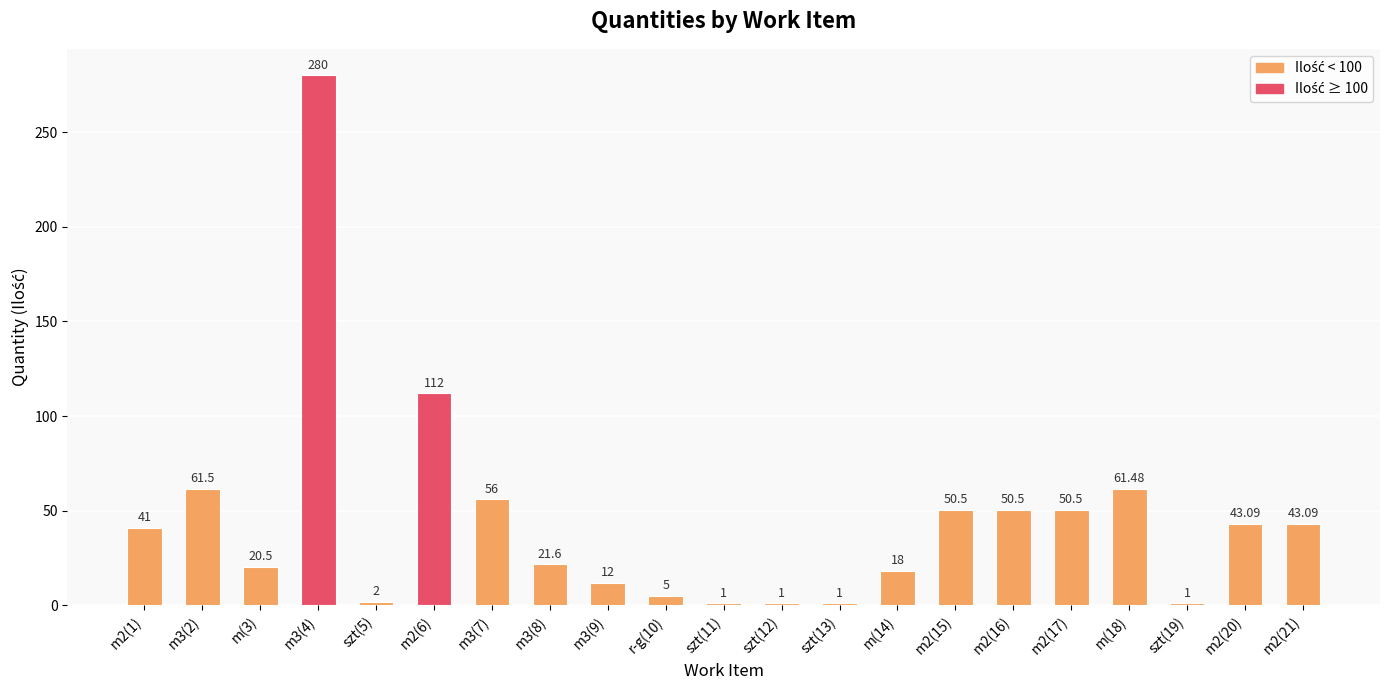

Between m2(16) and m(18), which is larger?

m(18)